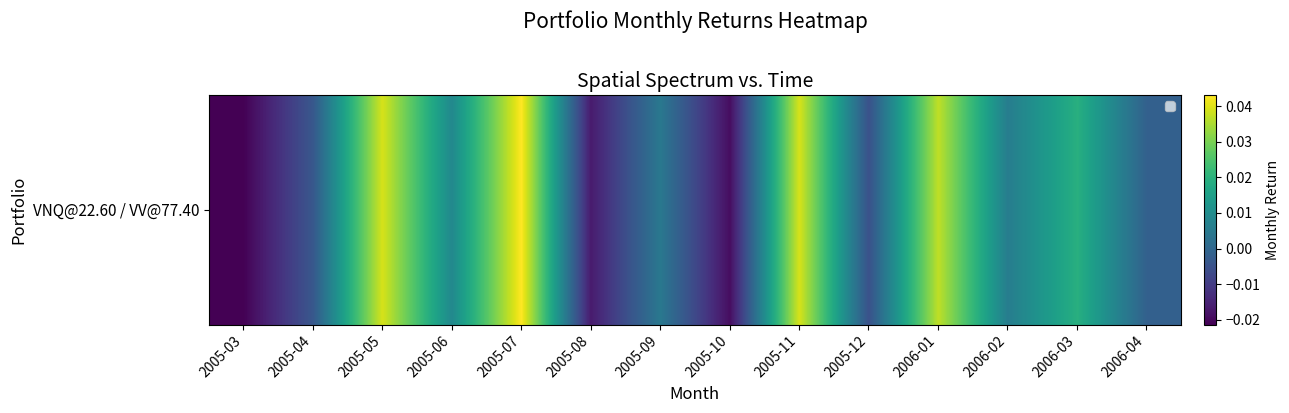

How many data points are less than 0?

6